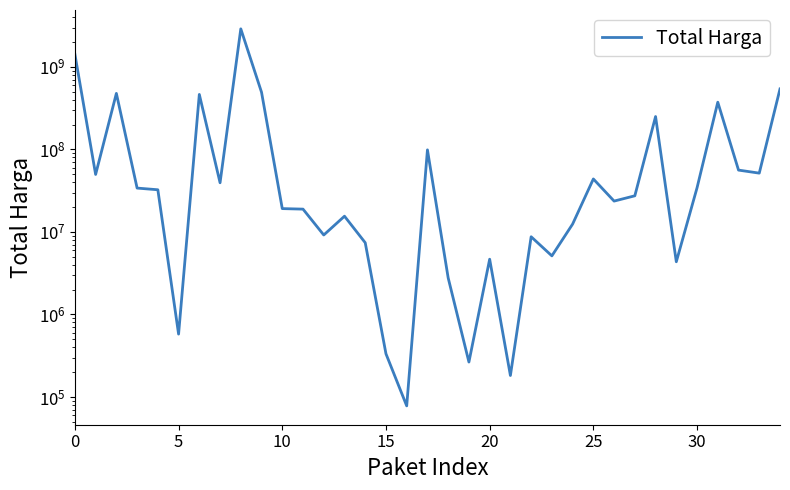

Is this an area chart (filled region under the line)?

No